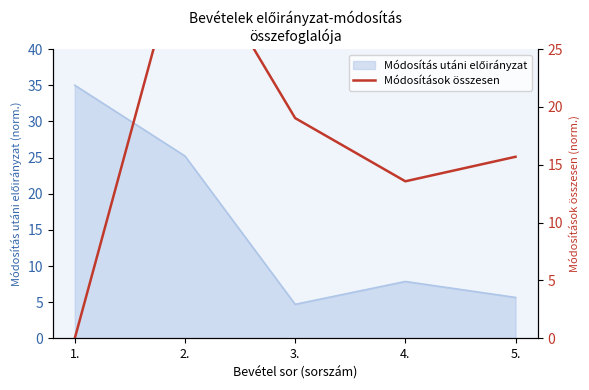

True or false: the data has more than 1 interior local peaks.

False